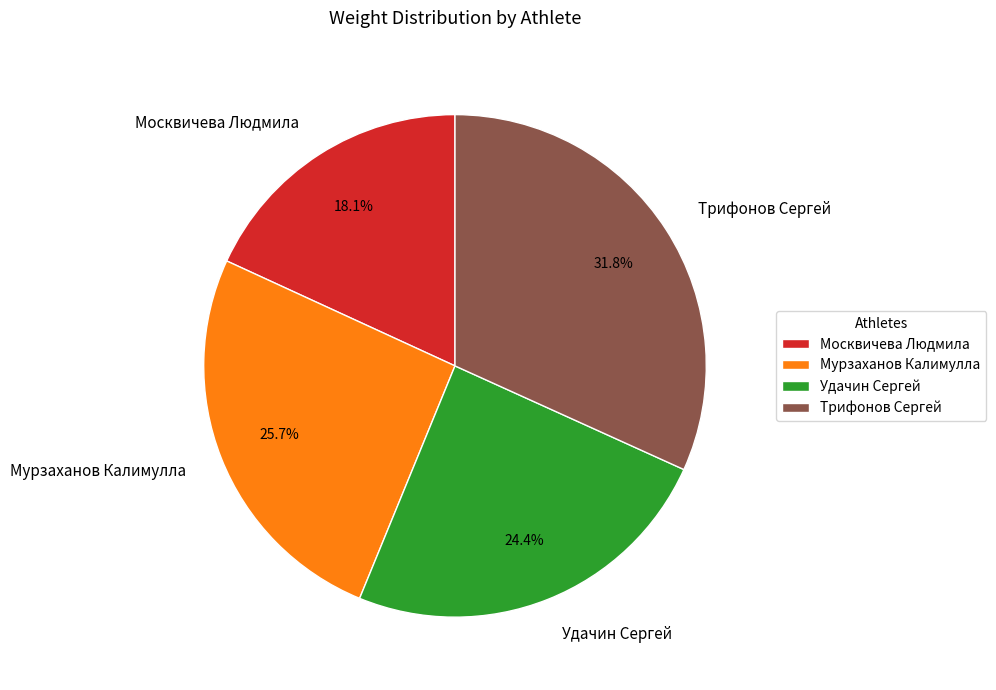

Do Удачин Сергей and Москвичева Людмила together represent more than half of the pie?

No